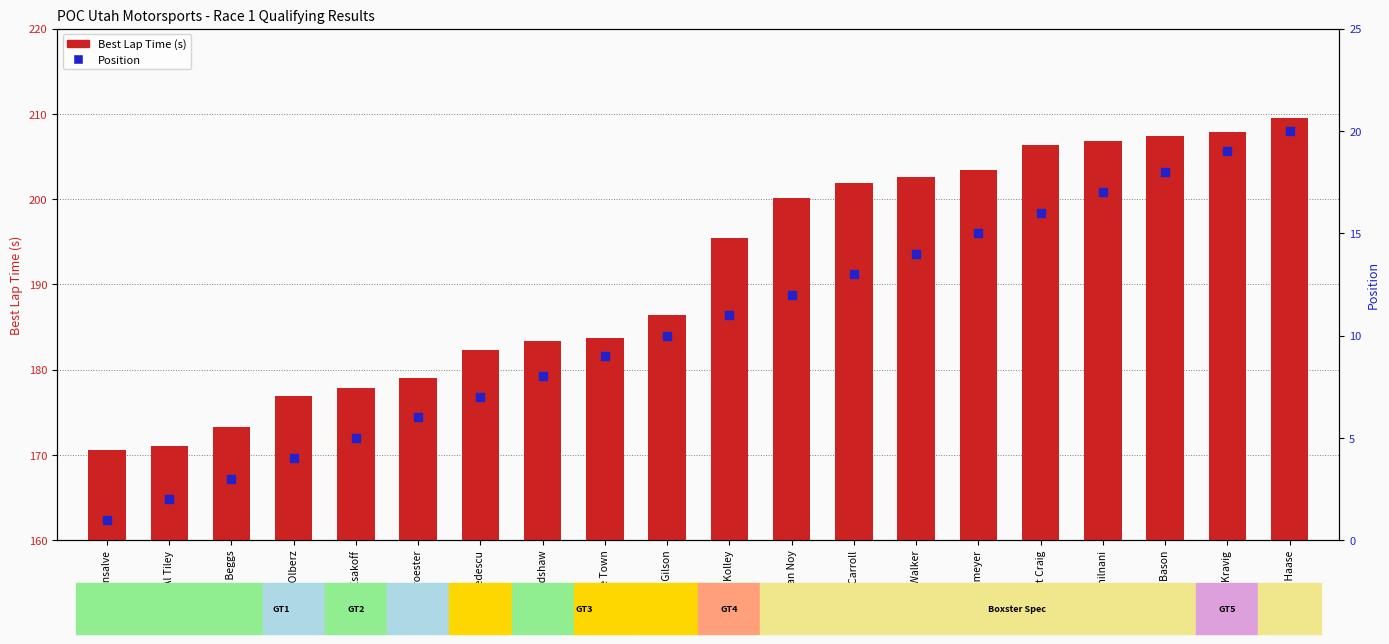

At how many categories does at least one series exceed 193?

10